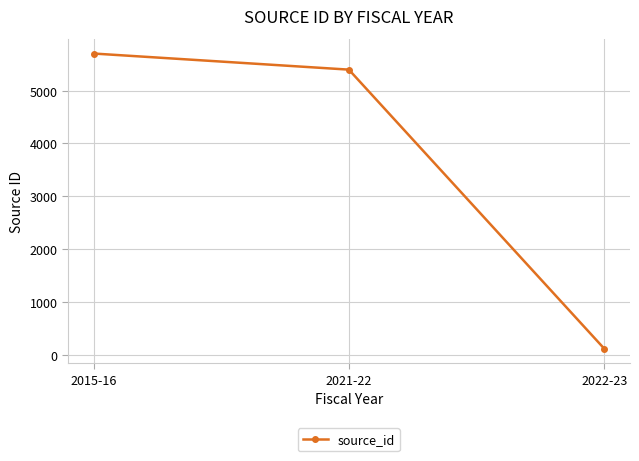

What is the label of the 1st point from the left?

2015-16